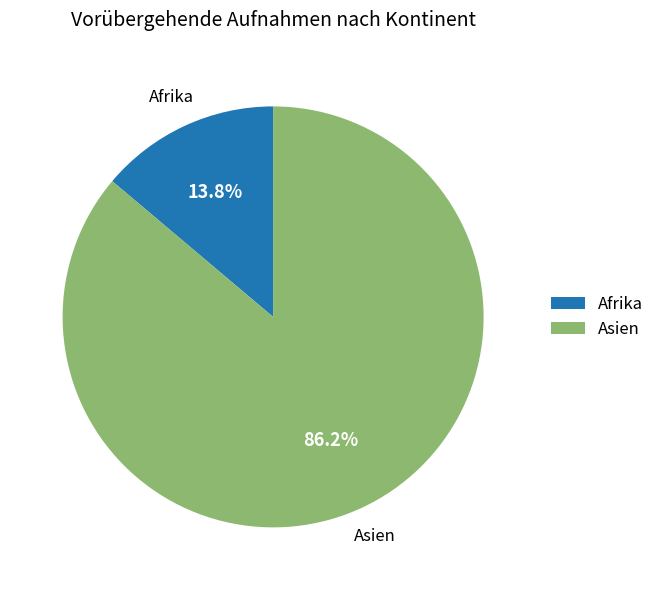

Rank the categories by value from highest to lowest.

Asien, Afrika